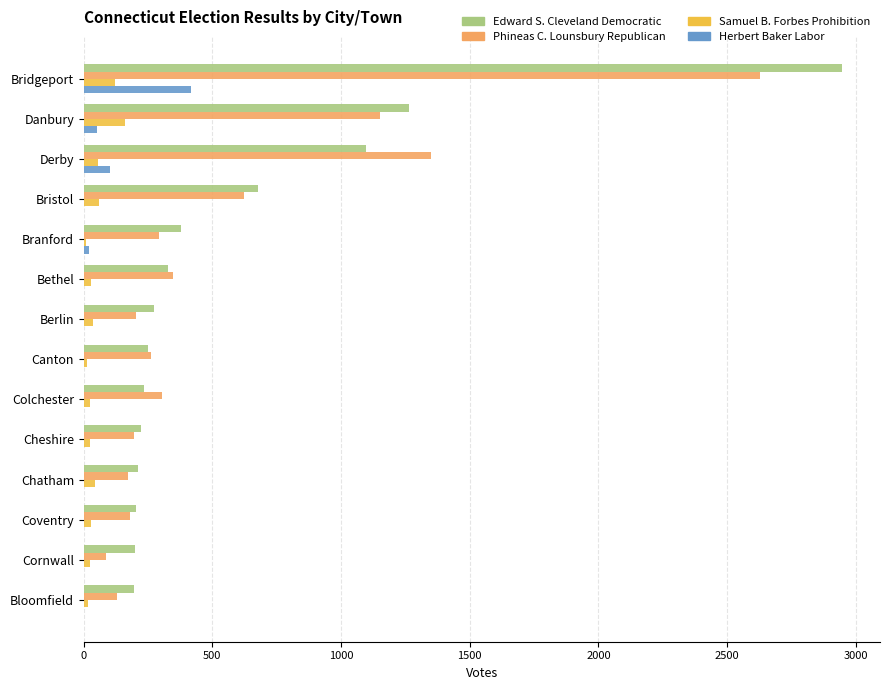

Which series has the largest total across all categories?

Edward S. Cleveland Democratic